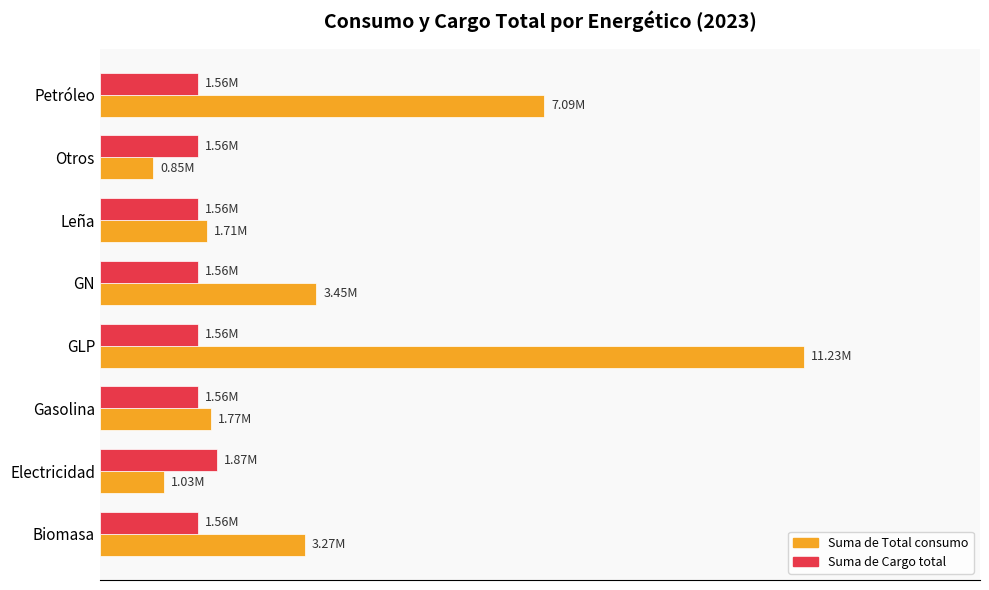

What are all the series names shown in the legend?

Suma de Total consumo, Suma de Cargo total